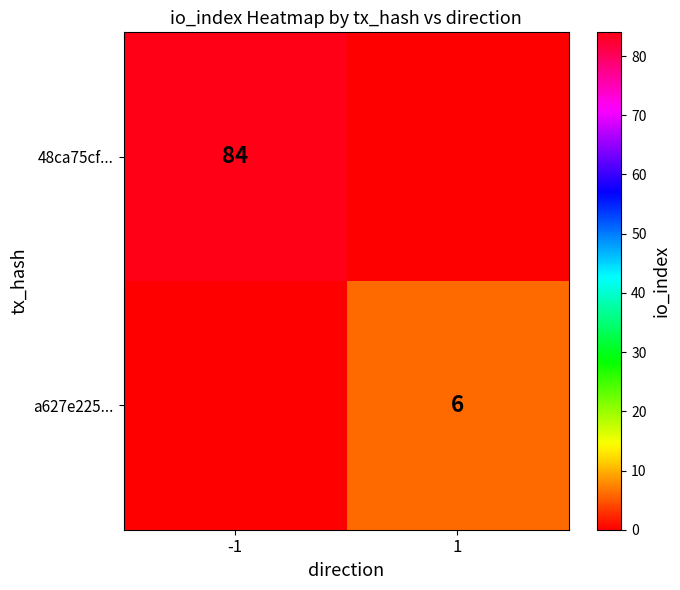

How many categories are shown in the chart?

2